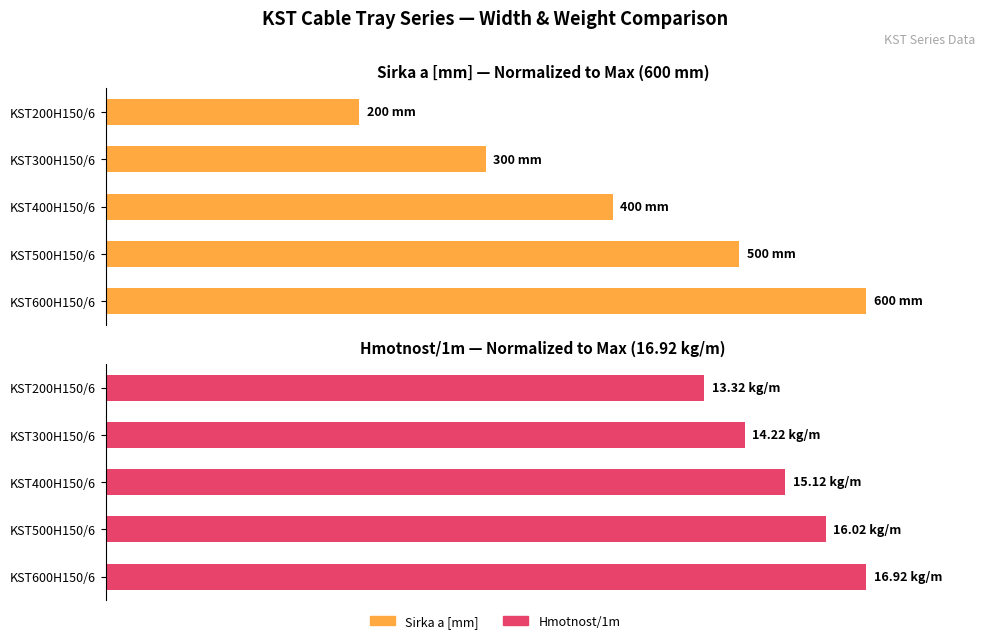

What is the minimum value for Hmotnost/1m?

78.7